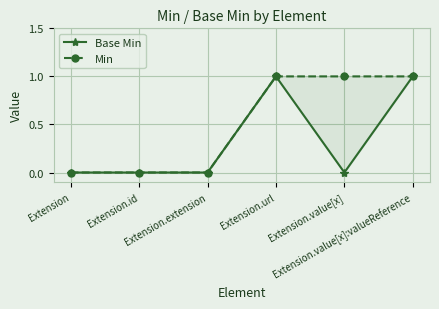

What is the maximum value for Base Min?

1